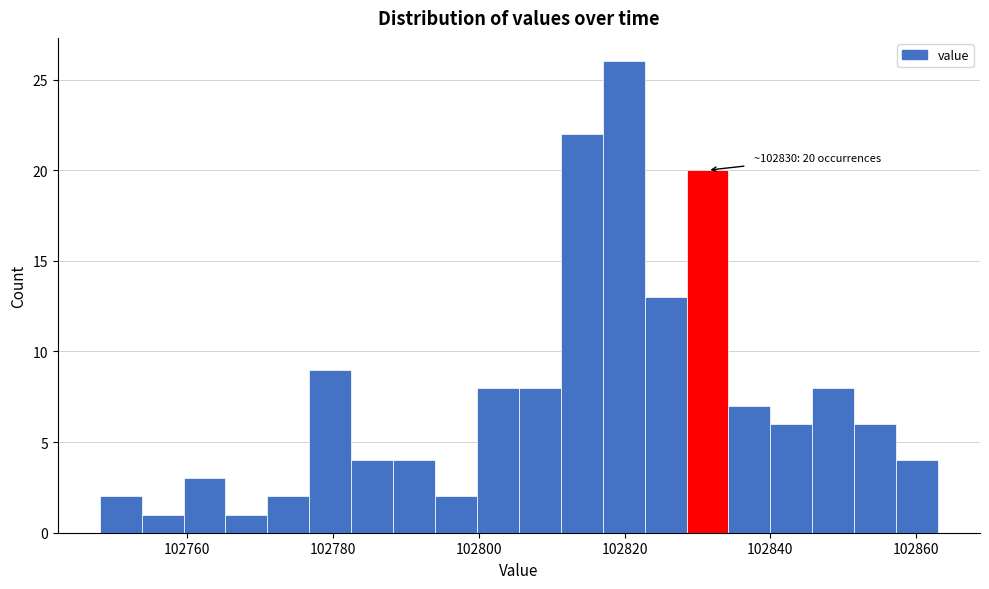

Read against the x-axis, roughly where is the centre of the tallest bar?

102820